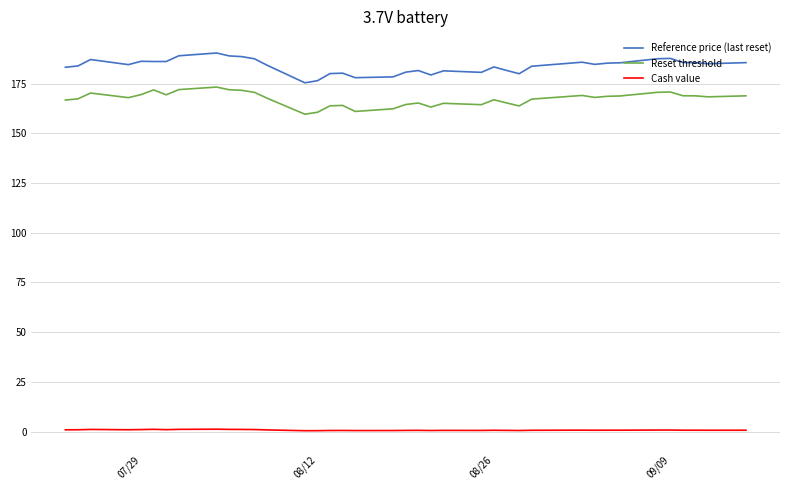

True or false: Cash value and Reference price (last reset) cross at least once.

False